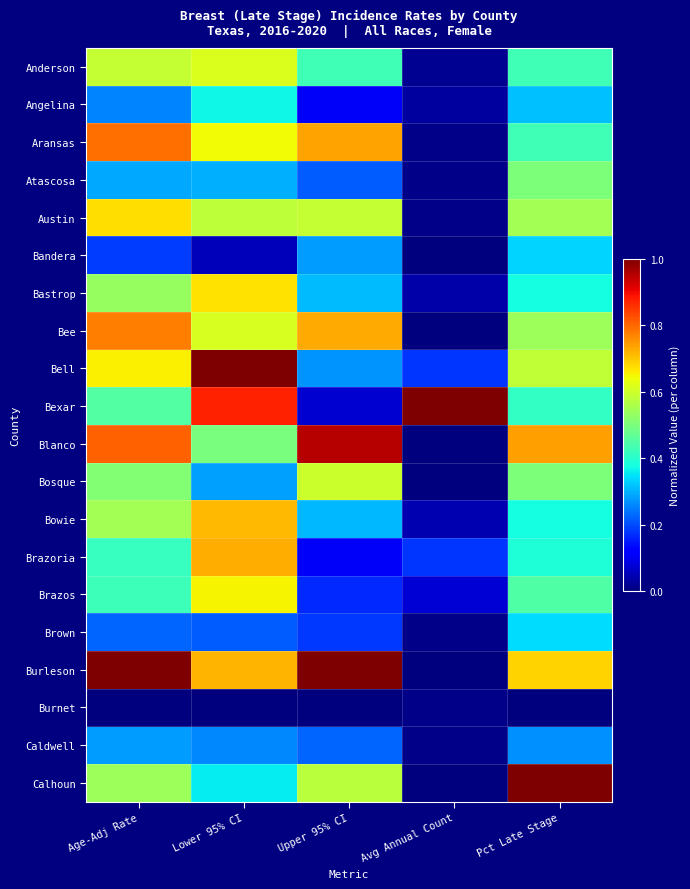

Rank the series by their maximum value, from highest to lowest.

Bell, Bexar, Burleson, Calhoun, Blanco, Aransas, Bee, Brazoria, Bowie, Austin, Bastrop, Brazos, Anderson, Bosque, Atascosa, Angelina, Brown, Bandera, Caldwell, Burnet